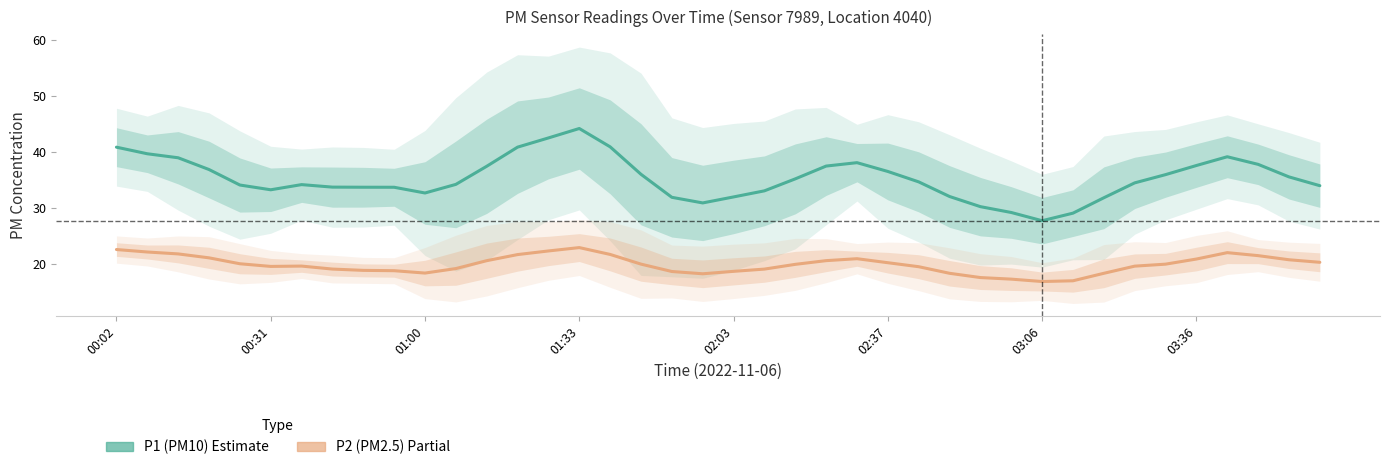

The P1 (PM10) series shows 56.2 at 36. True or false?

False